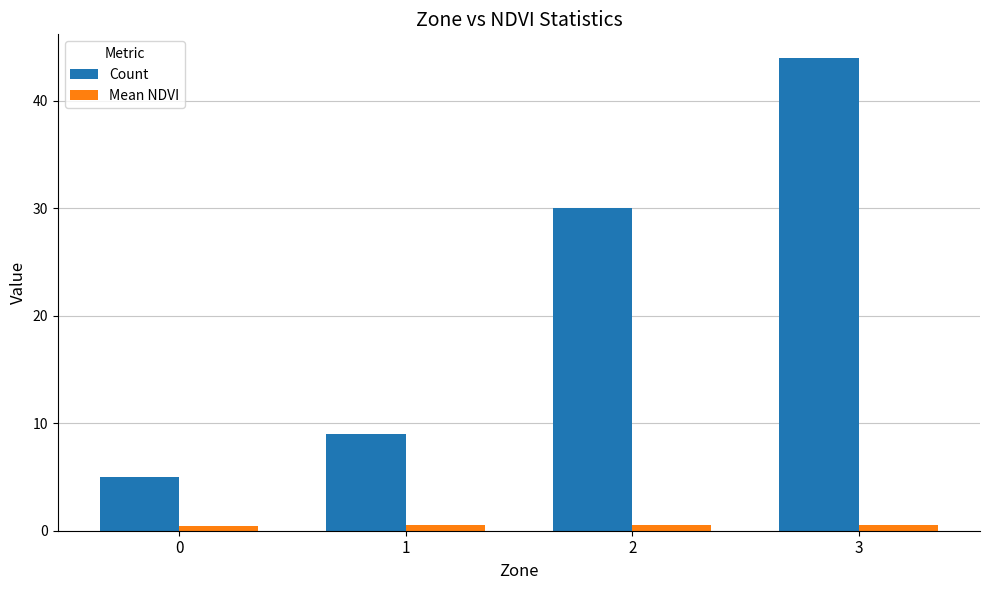

List the series in order of their peak value, lowest first.

Mean NDVI, Count